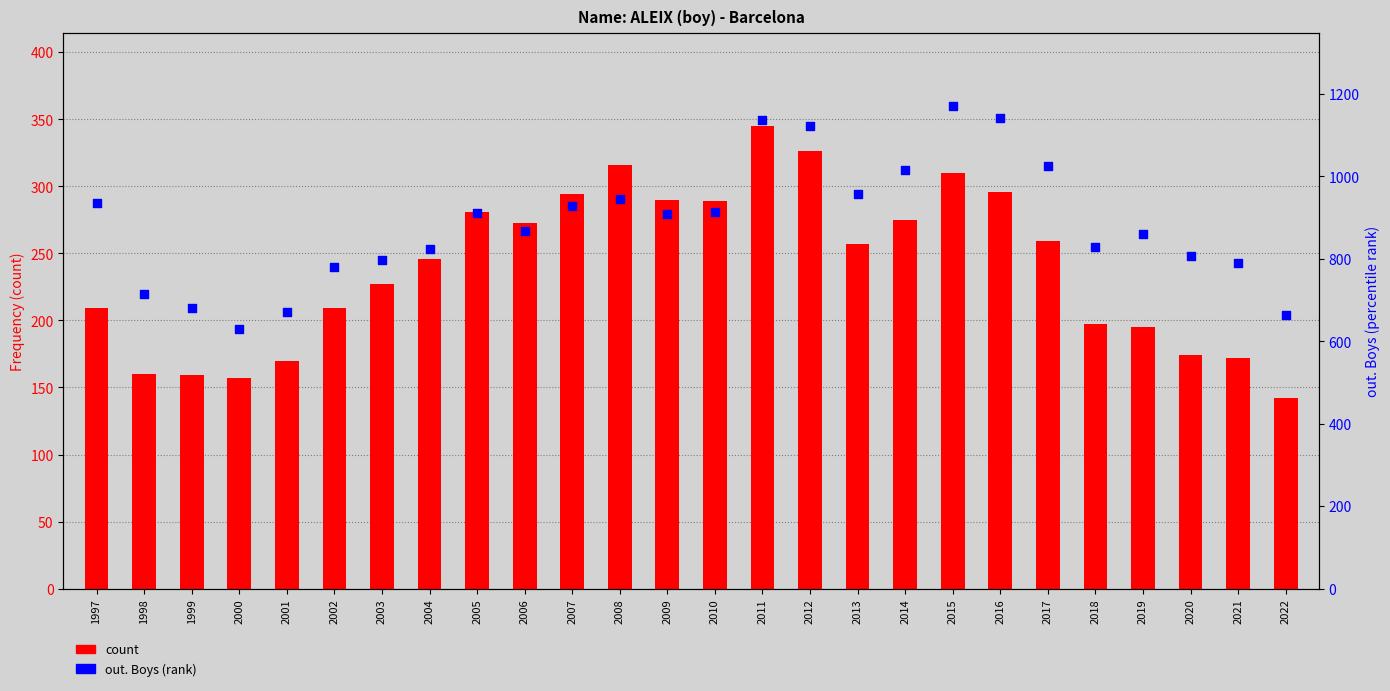

Which series contains the lowest Y value?

count